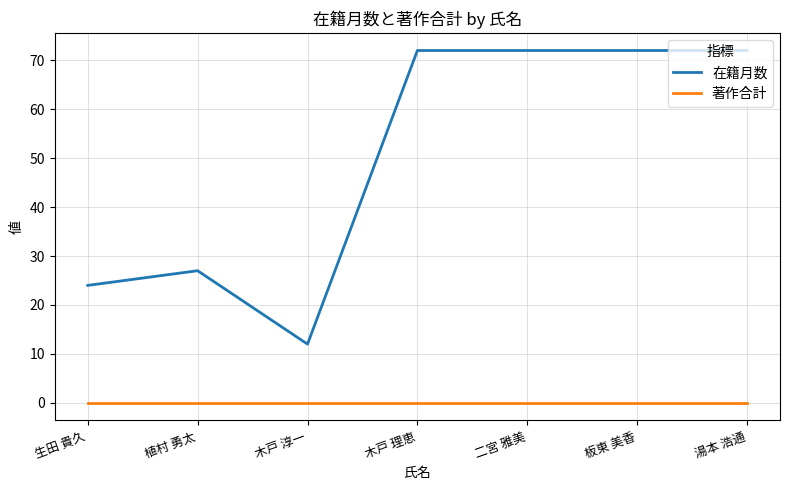

At which category does 在籍月数 reach its first local valley?

木戸 淳一